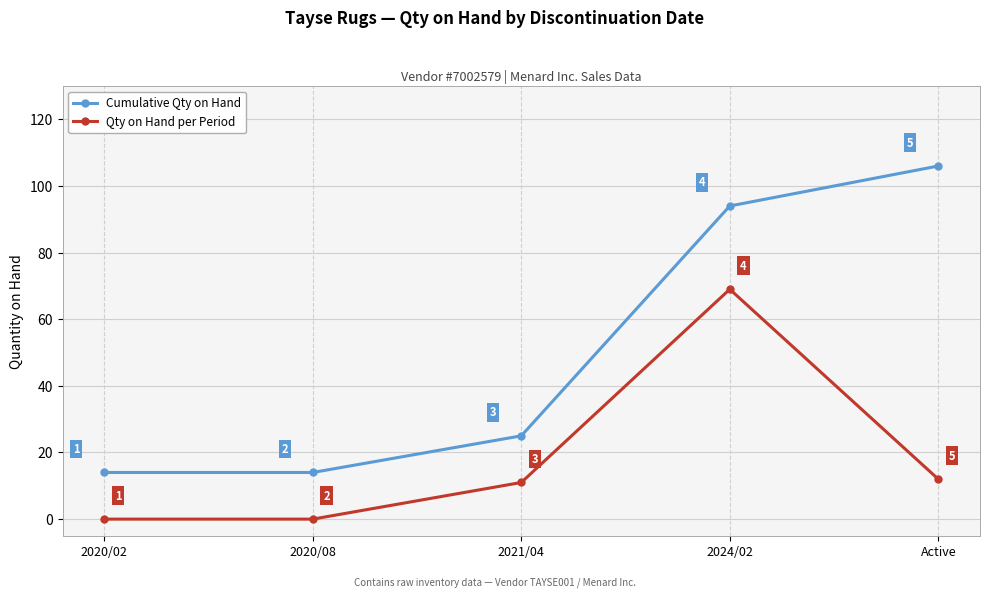

True or false: Qty on Hand per Period has more than 0 interior local peaks.

True